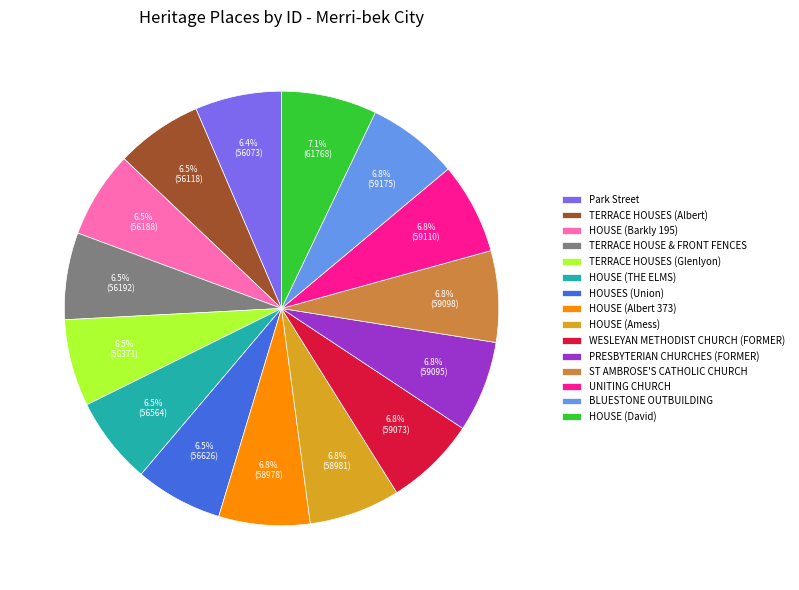

To the nearest percent, what is the average slice percentage?

7%